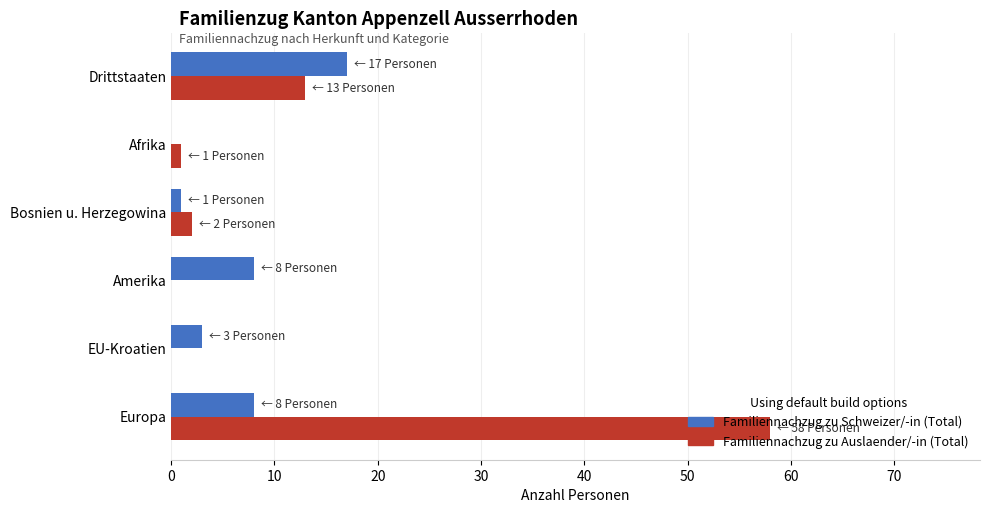

The Familiennachzug zu Auslaender/-in (Total) series shows 0 at EU-Kroatien. True or false?

True